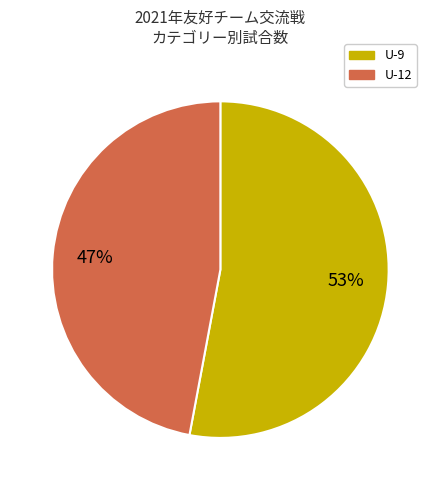

Is there any slice that represents more than half of the pie?

Yes